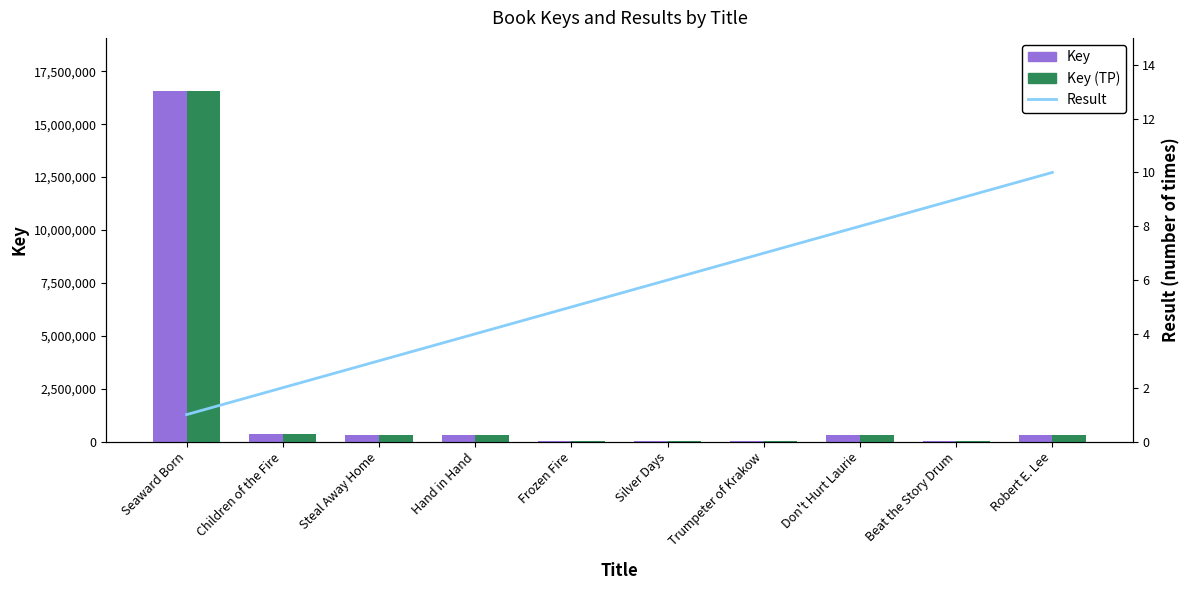

How many groups of bars are there?

10